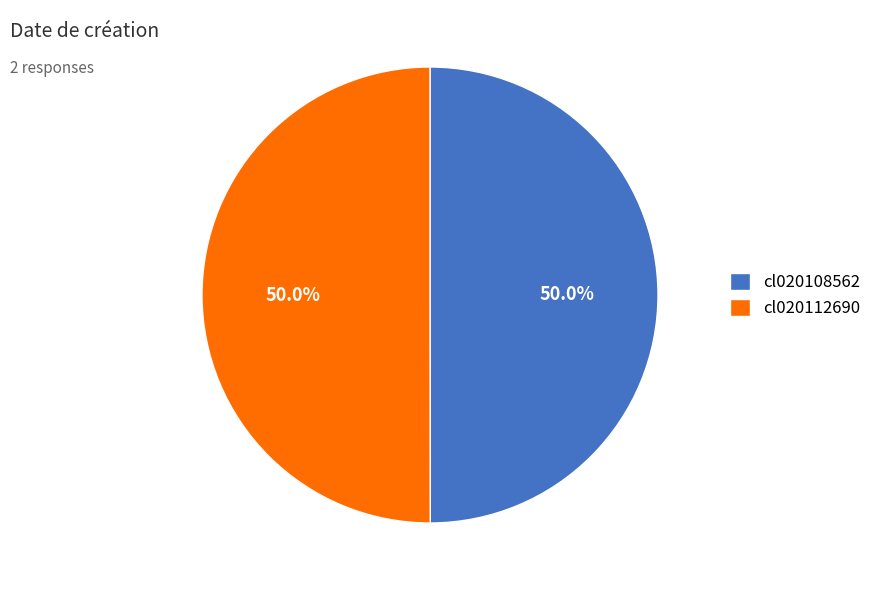

How many slices are in this pie chart?

2